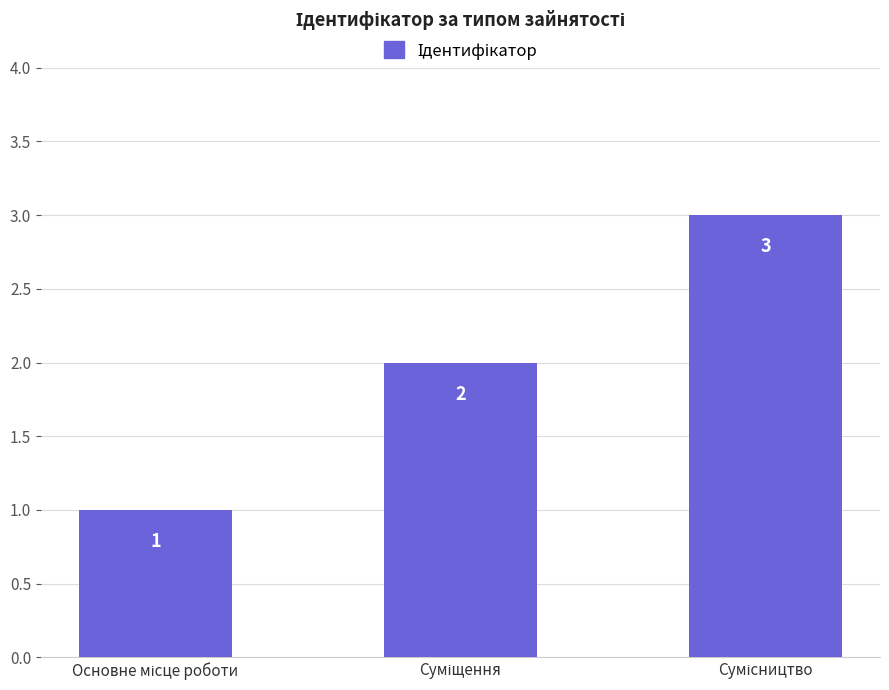

How many series are shown in this chart?

1